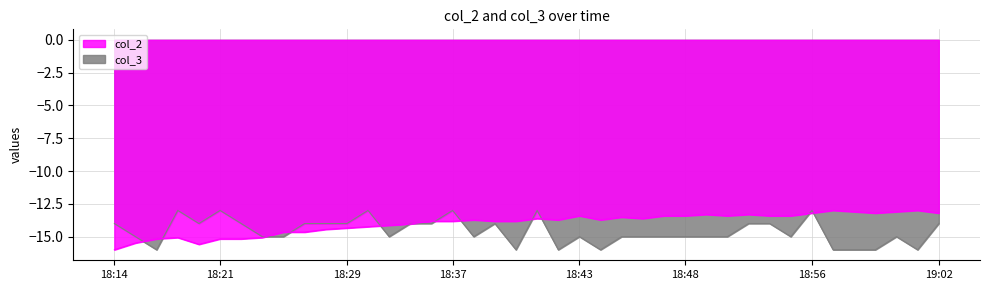

At which category is the sum across all series the highest?

18:56